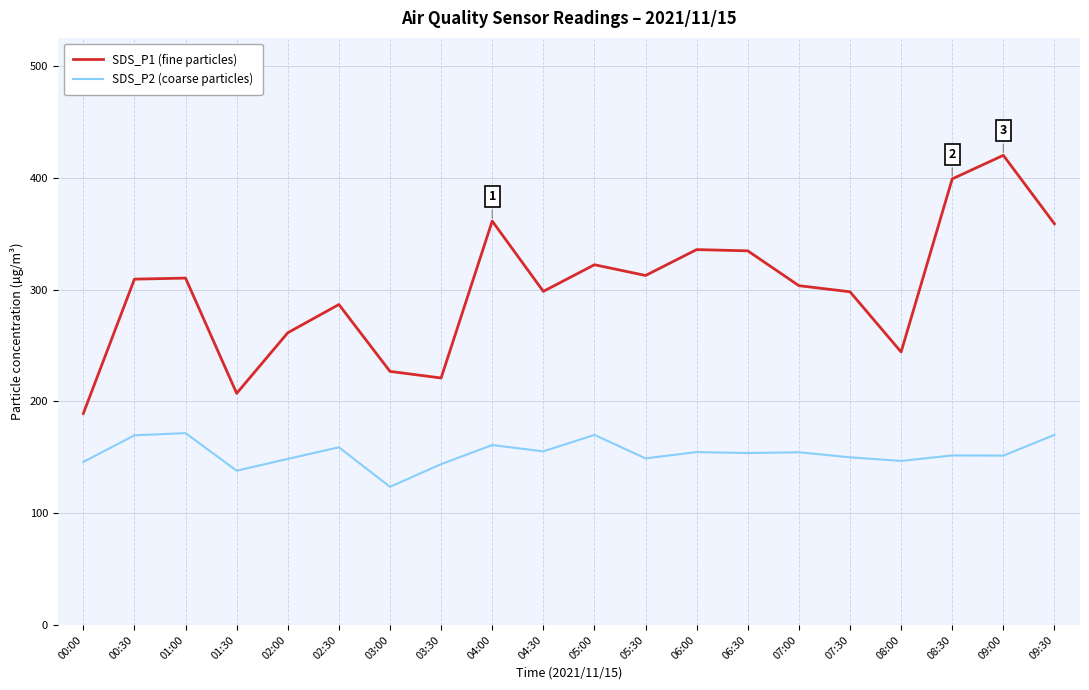

Is the value of SDS_P2 (coarse particles) at 07:30 greater than the value of SDS_P1 (fine particles) at 04:00?

No